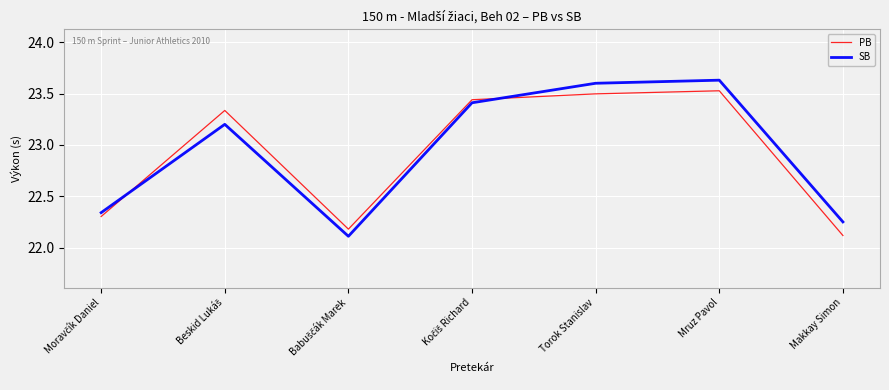

At which label is PB closest to 22?

Makkay Simon